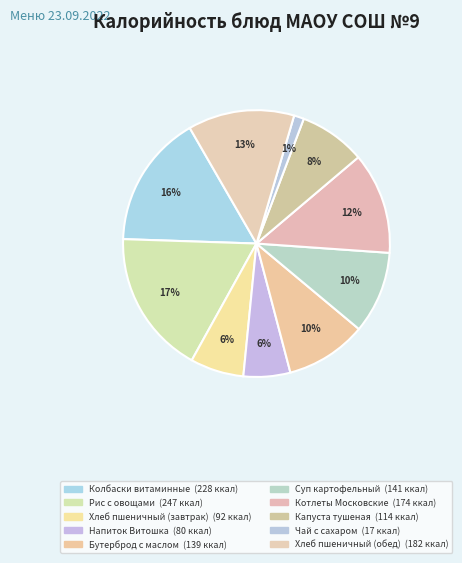

To the nearest percent, what portion does Бутерброд с маслом represent?

10%